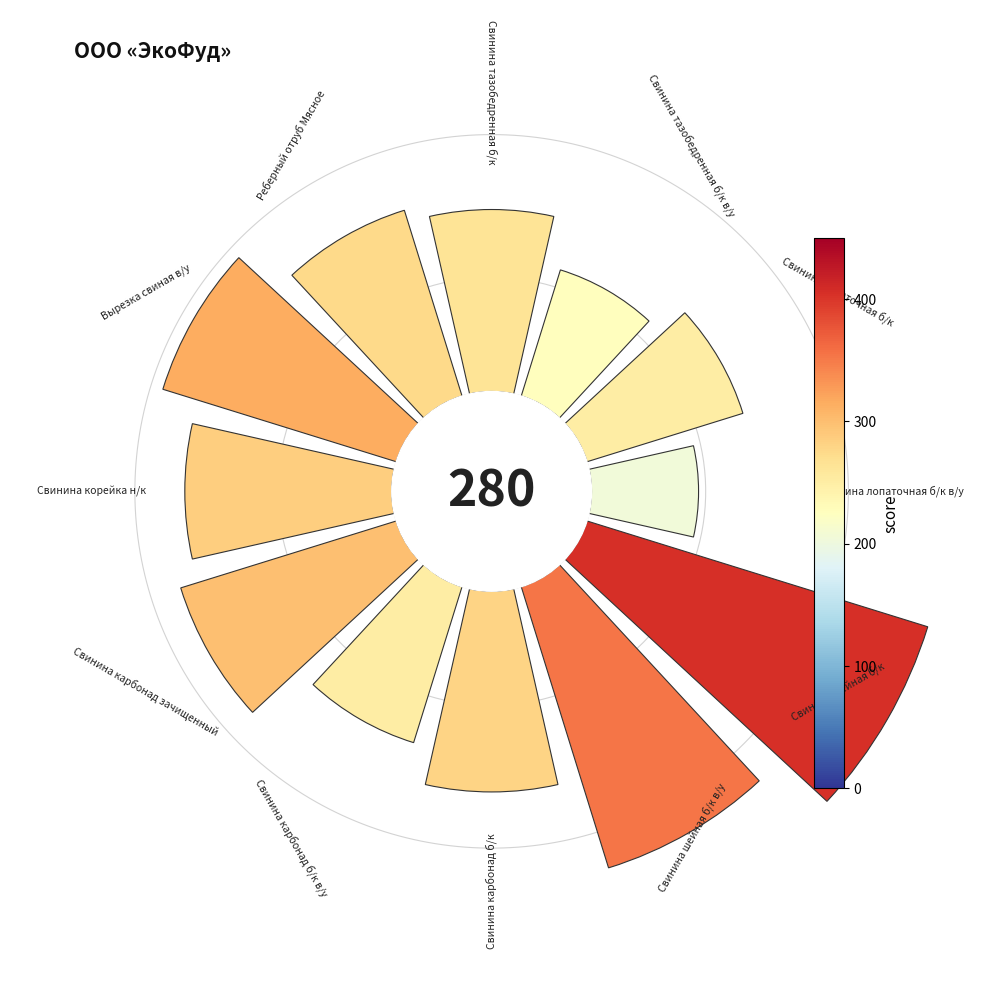

How many segments does this pie chart have?

12